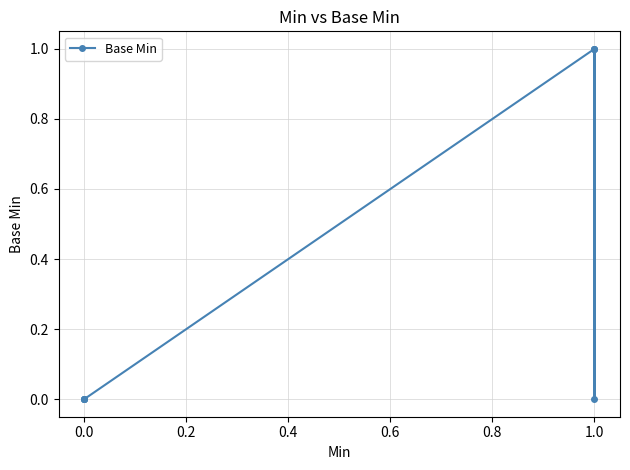

The value at 0.0 is 0. True or false?

False